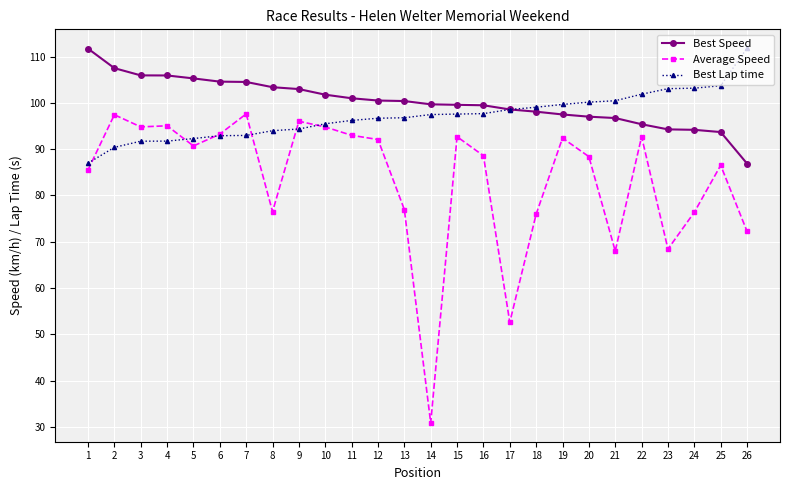

What are all the series names shown in the legend?

Best Speed, Average Speed, Best Lap time